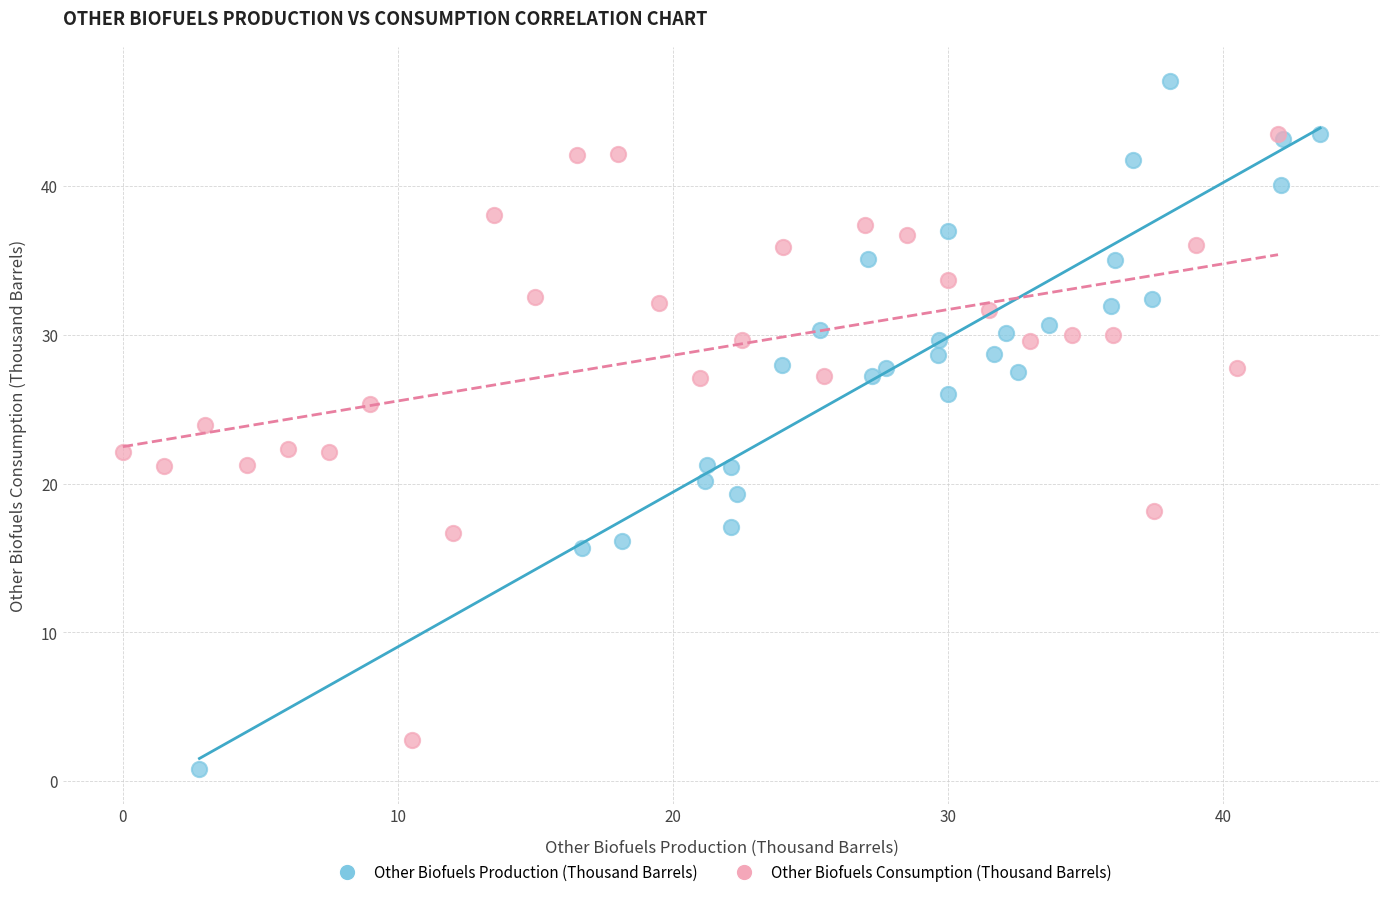

Which series has the largest Y range (max minus min)?

Other Biofuels Production (Thousand Barrels)